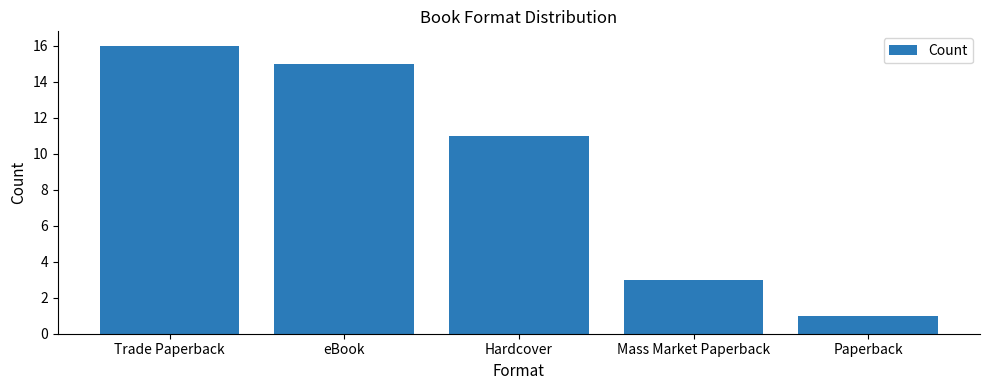

Approximately how many times larger is the value at Trade Paperback compared to Hardcover?

1.5